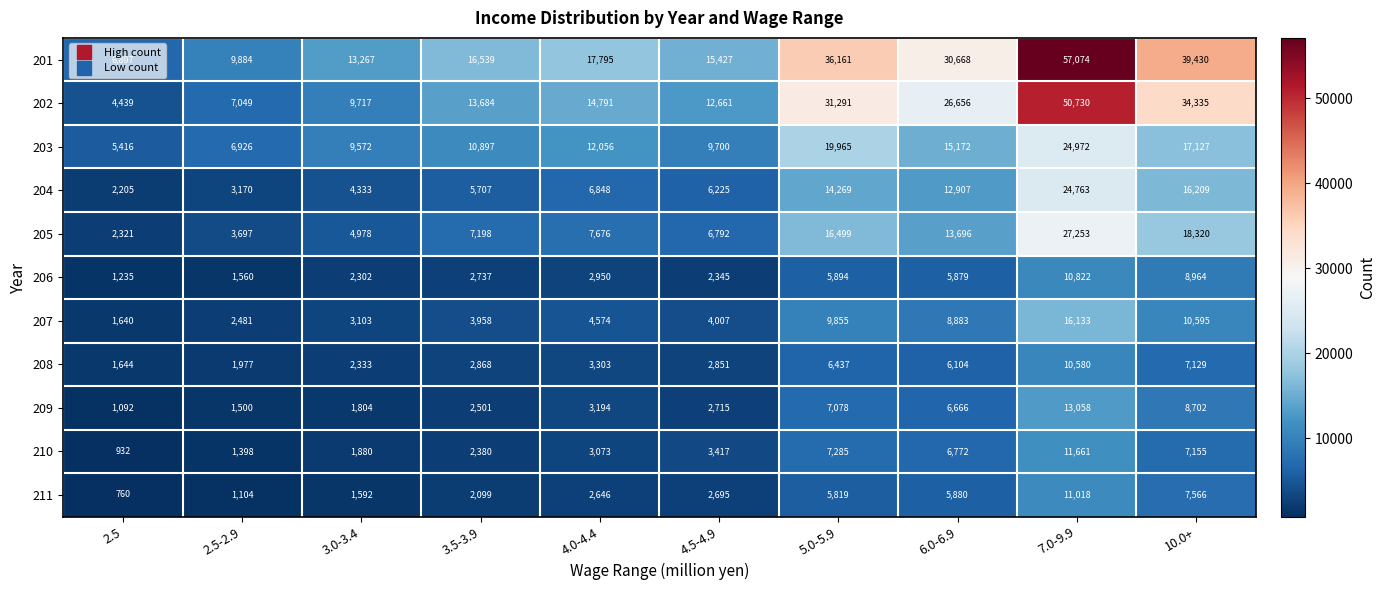

Which series changed the most between 4.5-4.9 and 10.0+?

201